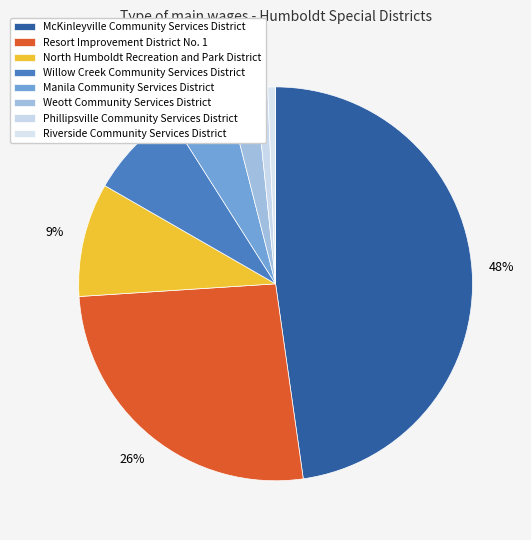

Count the number of slices in the pie.

9